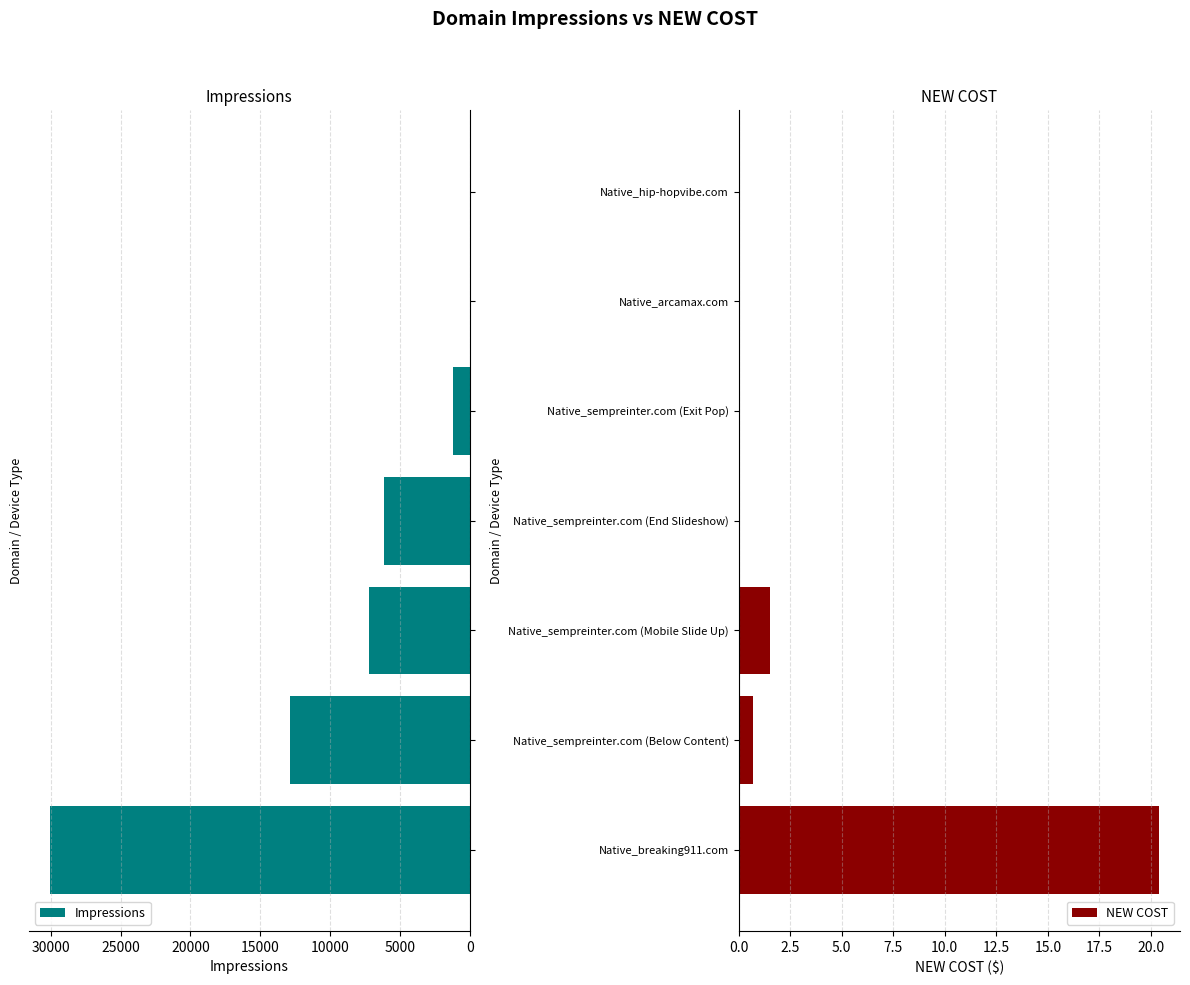

True or false: NEW COST has a value of 0.0 at Native_sempreinter.com (End Slideshow).

True